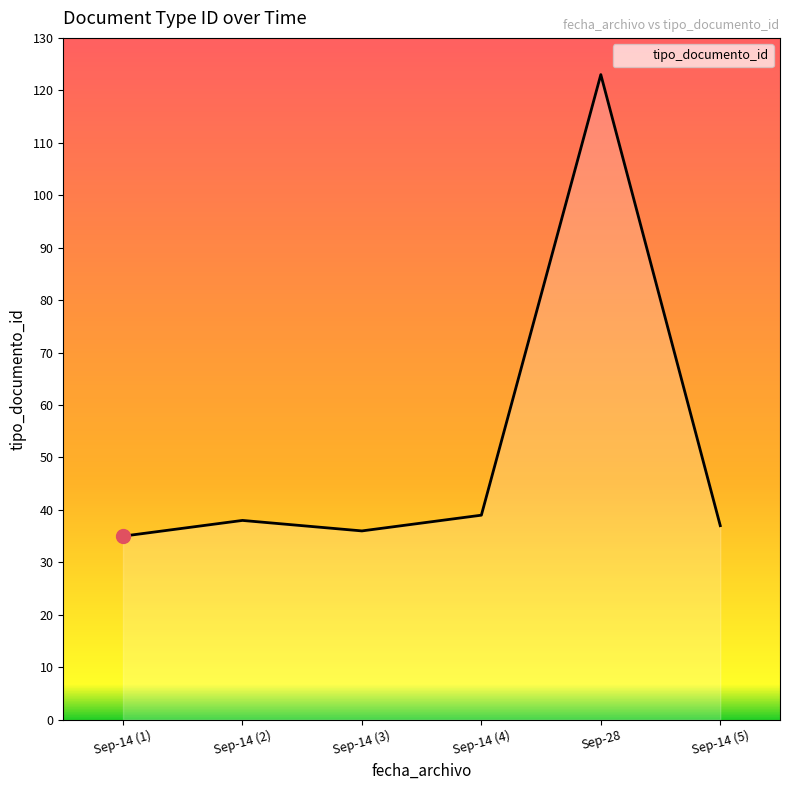

Does the chart have visible grid lines?

No